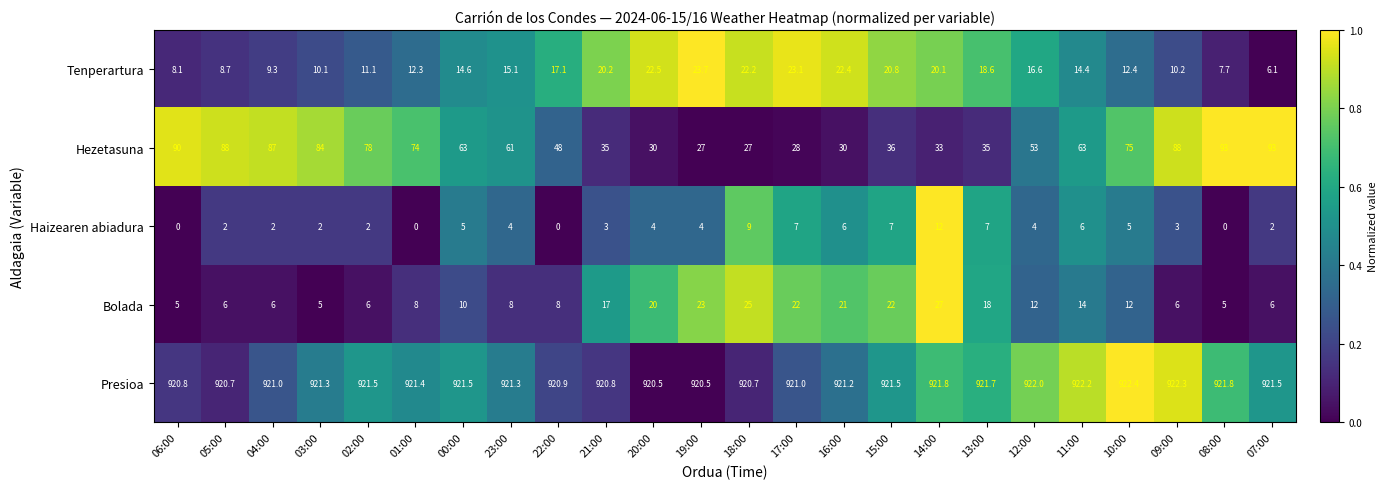

Which series has the largest total across all categories?

Presioa